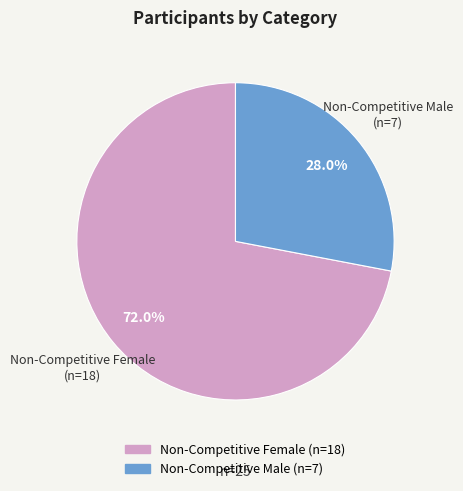

The Non-Competitive Female slice represents 79% of the pie. True or false?

False